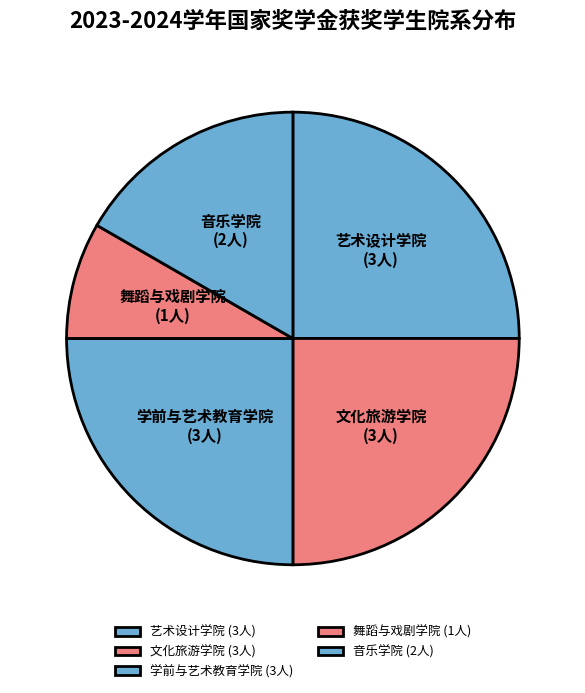

Is there any slice that represents more than half of the pie?

No